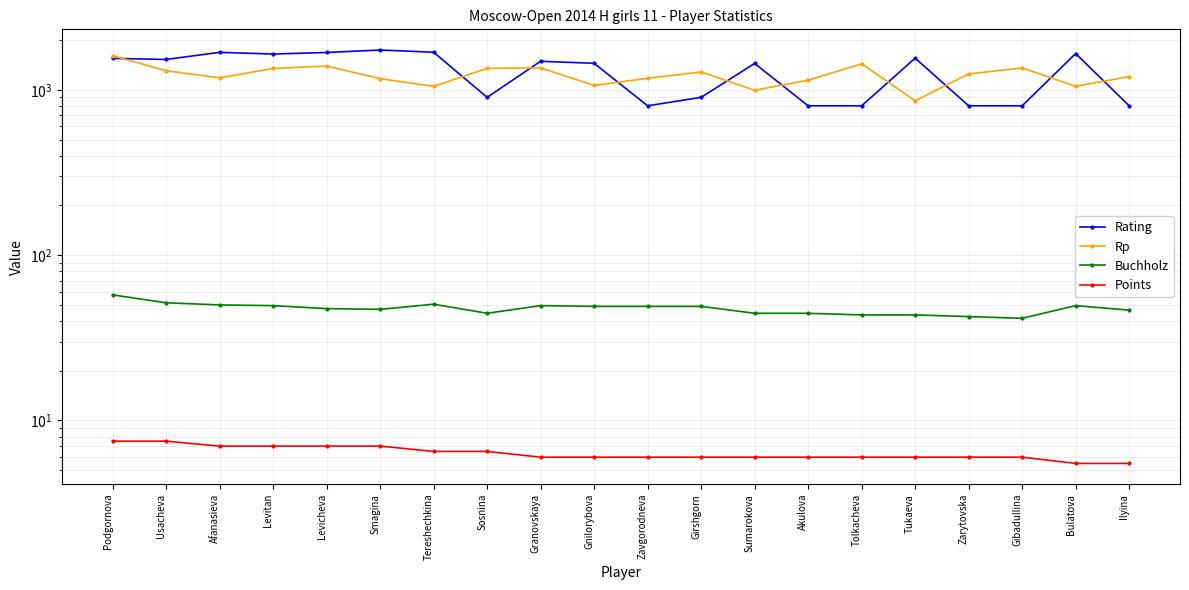

At which label is Rp closest to 1233?

Zarytovska